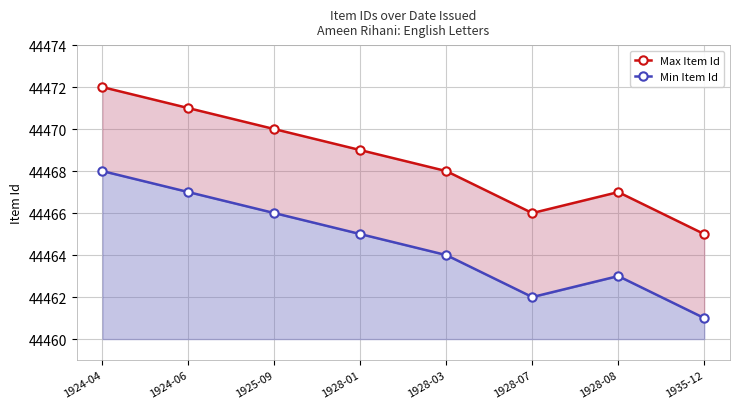

At how many categories does at least one series exceed 44470?

2